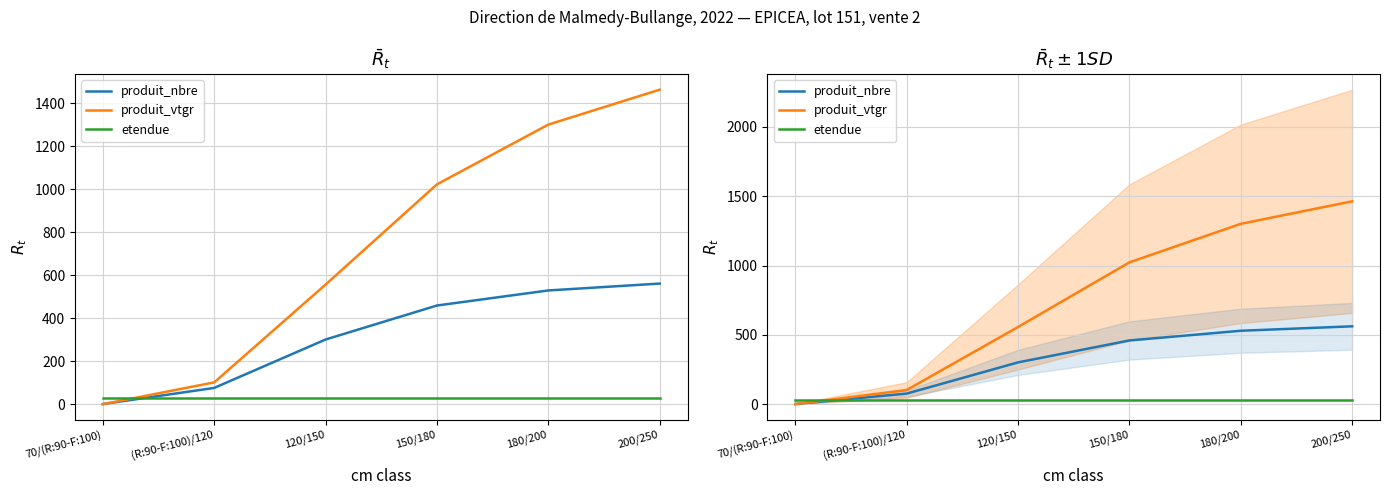

True or false: produit_vtgr and produit_nbre intersect in this chart.

True